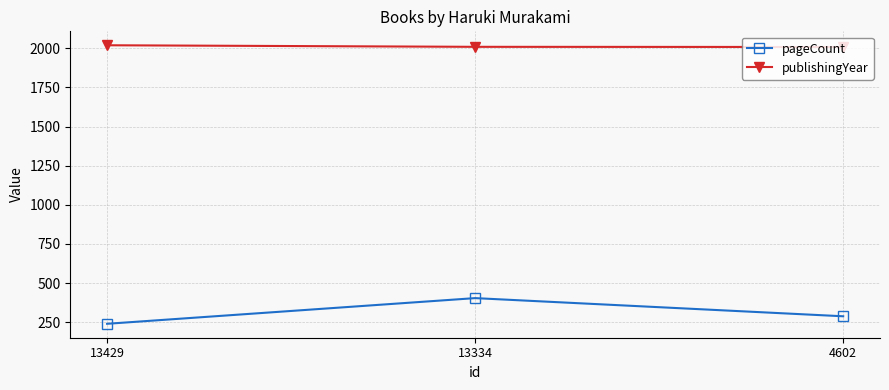

What is the total value across all series at 13334?

2413